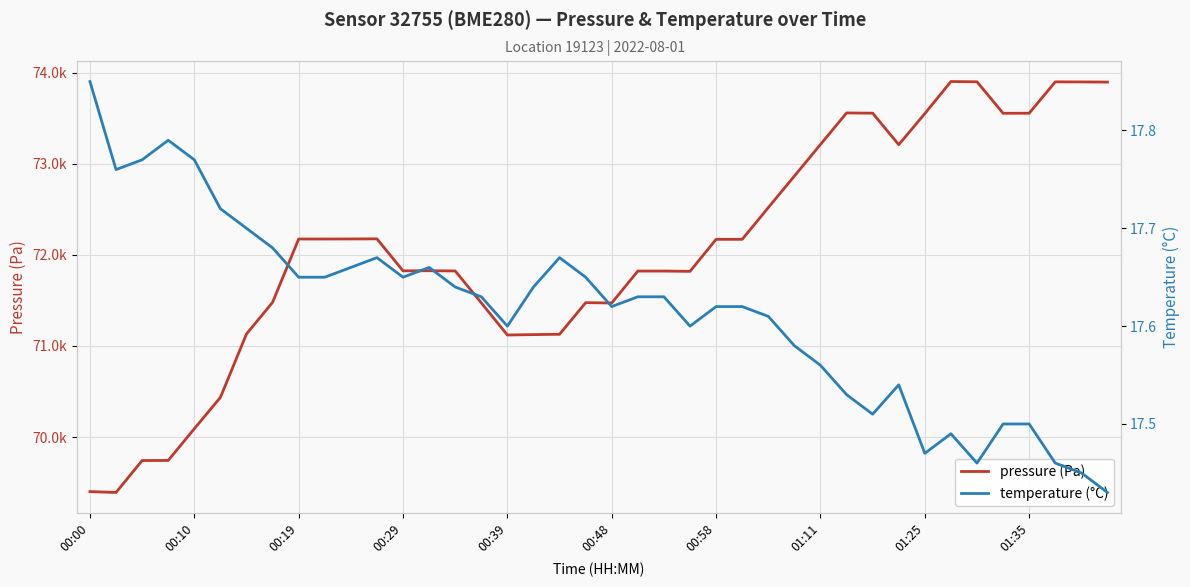

What is the average value of the pressure (Pa) series?

72057.6